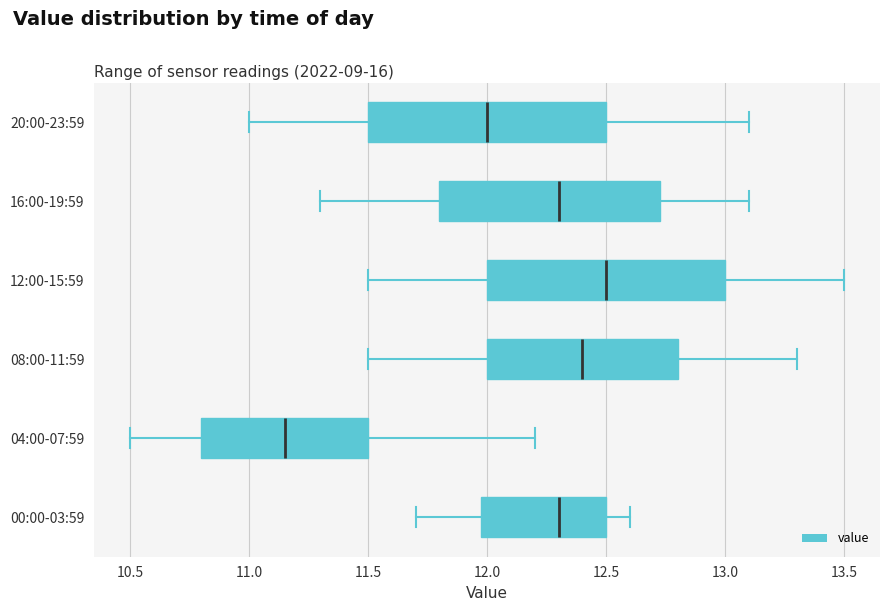

Reading bottom to top, read every box against the x-axis: the position of its median line, the range the box covers, and the ends of its whiskers. The values are not printed on the chart, so give them approximately, as read against the axis.

00:00-03:59: median 12.30, box 12.00 to 12.50, whiskers 11.70 to 12.60
04:00-07:59: median 11.15, box 10.80 to 11.50, whiskers 10.50 to 12.20
08:00-11:59: median 12.40, box 12.00 to 12.80, whiskers 11.50 to 13.30
12:00-15:59: median 12.50, box 12.00 to 13.00, whiskers 11.50 to 13.50
16:00-19:59: median 12.30, box 11.80 to 12.75, whiskers 11.30 to 13.10
20:00-23:59: median 12.00, box 11.50 to 12.50, whiskers 11.00 to 13.10